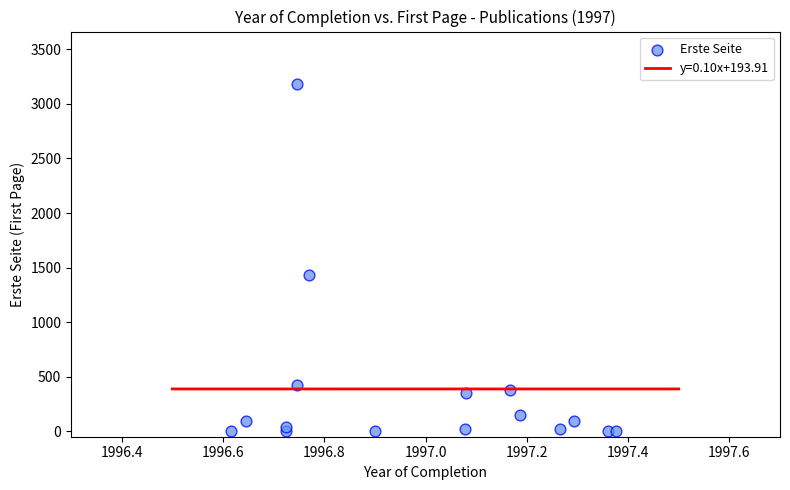

What is the range of Y values (max minus min)?

3184